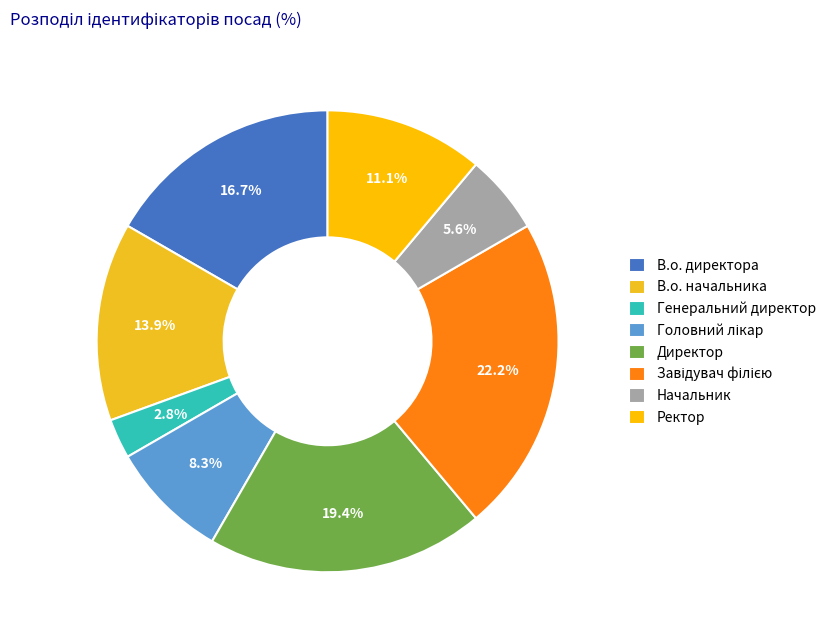

Rank the categories by value from lowest to highest.

Генеральний директор, Начальник, Головний лікар, Ректор, В.о. начальника, В.о. директора, Директор, Завідувач філією